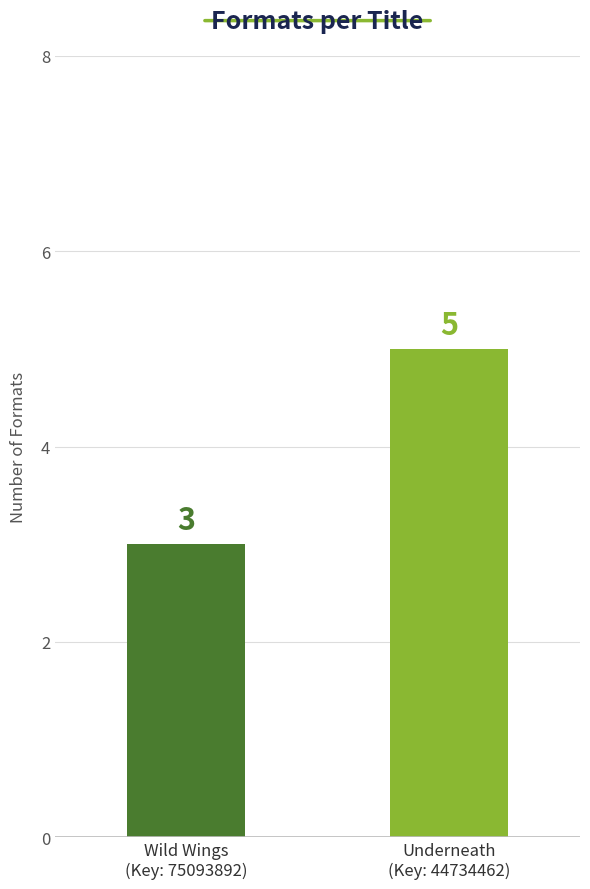

How many values are between 3 and 5?

2